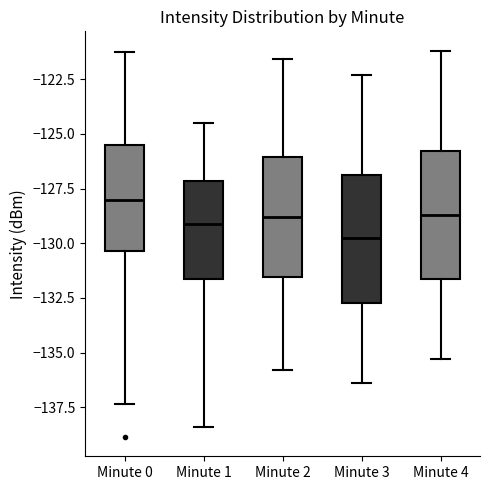

Reading left to right, transcribe this box plot: for each box, give where its median line is, the range the box spans, and where its two whiskers end, as read against the y-axis. The values are not printed on the chart, so give them approximately, as read against the axis.

Minute 0: median -128.0, box -130.5 to -125.5, whiskers -137.5 to -121.5
Minute 1: median -129.0, box -131.5 to -127.0, whiskers -138.5 to -124.5
Minute 2: median -129.0, box -131.5 to -126.0, whiskers -136.0 to -121.5
Minute 3: median -129.5, box -132.5 to -127.0, whiskers -136.5 to -122.5
Minute 4: median -128.5, box -131.5 to -126.0, whiskers -135.5 to -121.0